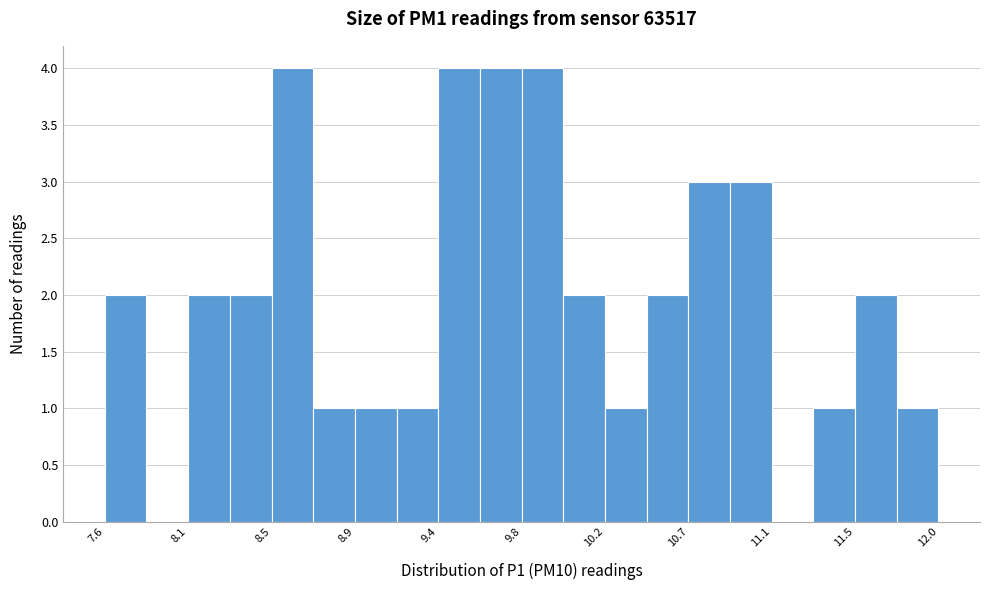

Reading left to right, list every bar in this chart as the range it spans on the x-axis followed by its height. Neither the bar edges nor the heights are printed on the chart, so give them approximately, as read against the axes.

7.65 to 7.85: 2
7.85 to 8.05: 0
8.05 to 8.30: 2
8.30 to 8.50: 2
8.50 to 8.70: 4
8.70 to 8.95: 1
8.95 to 9.15: 1
9.15 to 9.35: 1
9.35 to 9.60: 4
9.60 to 9.80: 4
9.80 to 10.00: 4
10.00 to 10.25: 2
10.25 to 10.45: 1
10.45 to 10.70: 2
10.70 to 10.90: 3
10.90 to 11.10: 3
11.10 to 11.35: 0
11.35 to 11.55: 1
11.55 to 11.75: 2
11.75 to 12.00: 1